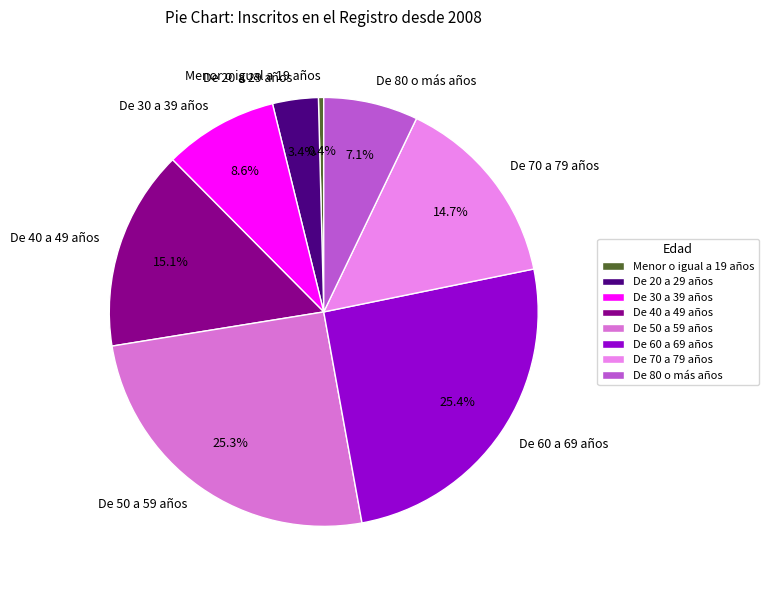

To the nearest percent, what is the average slice percentage?

12%